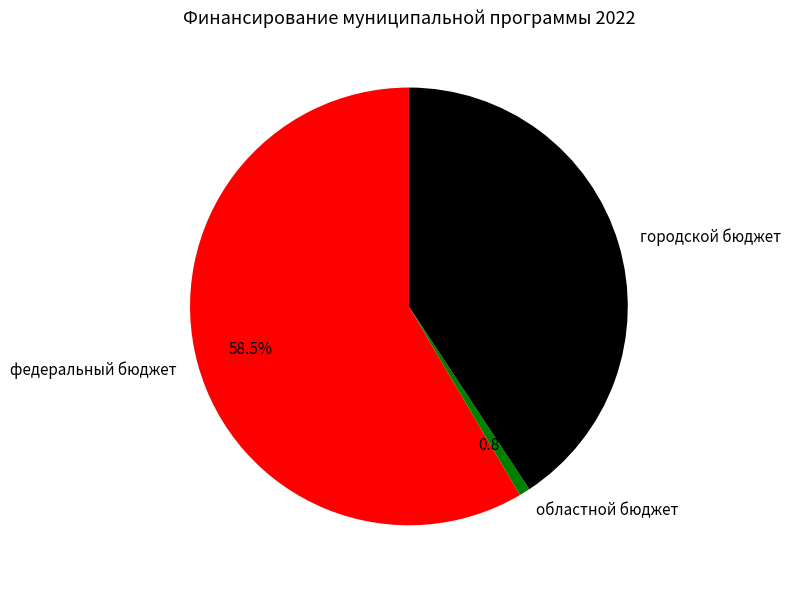

What percentage is the областной бюджет slice, to the nearest percent?

1%